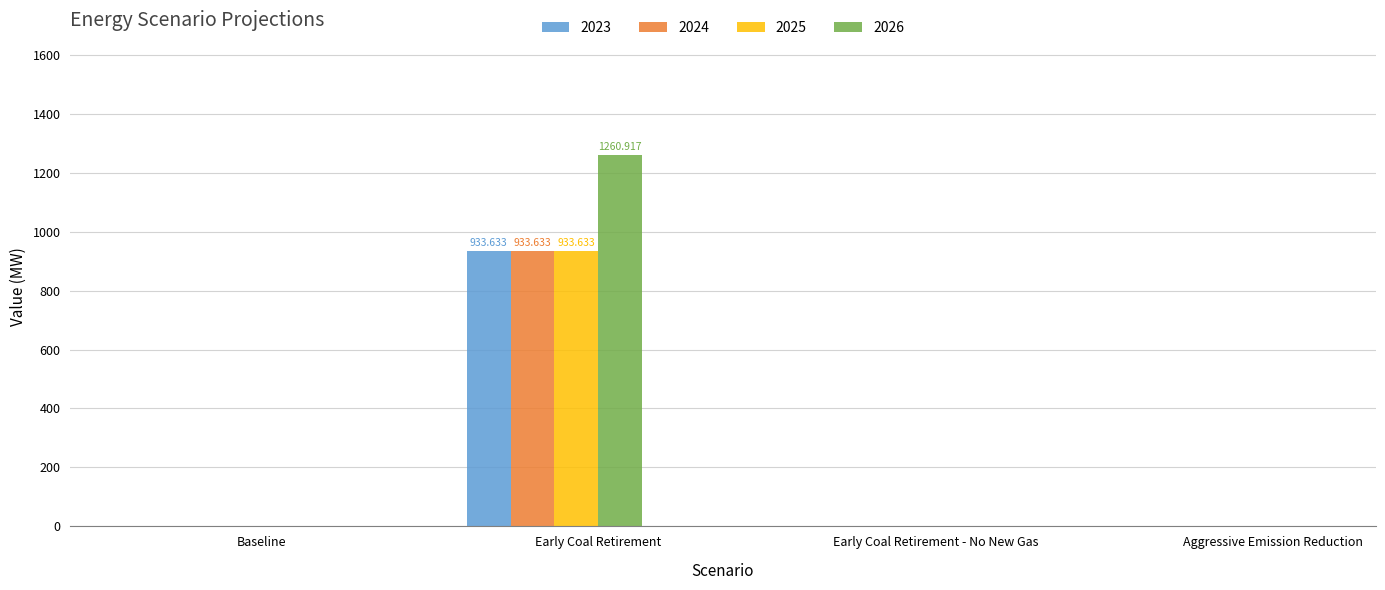

At which category is the sum across all series the highest?

Early Coal Retirement